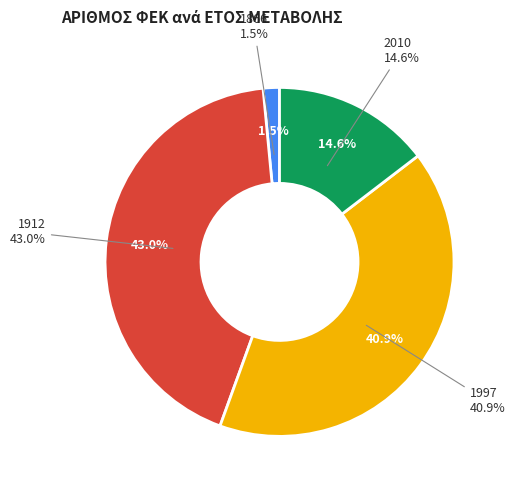

Which category has the smallest portion of the pie?

1866